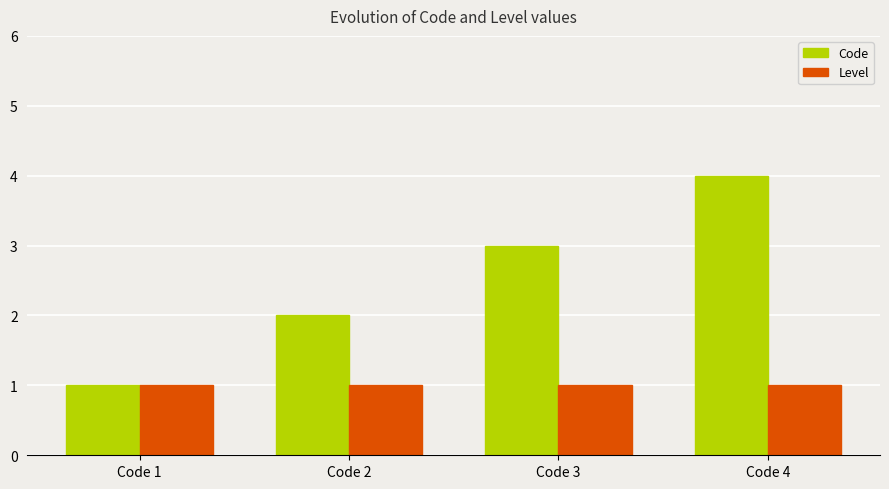

What is the sum of the Level values at Code 4 and Code 1?

2